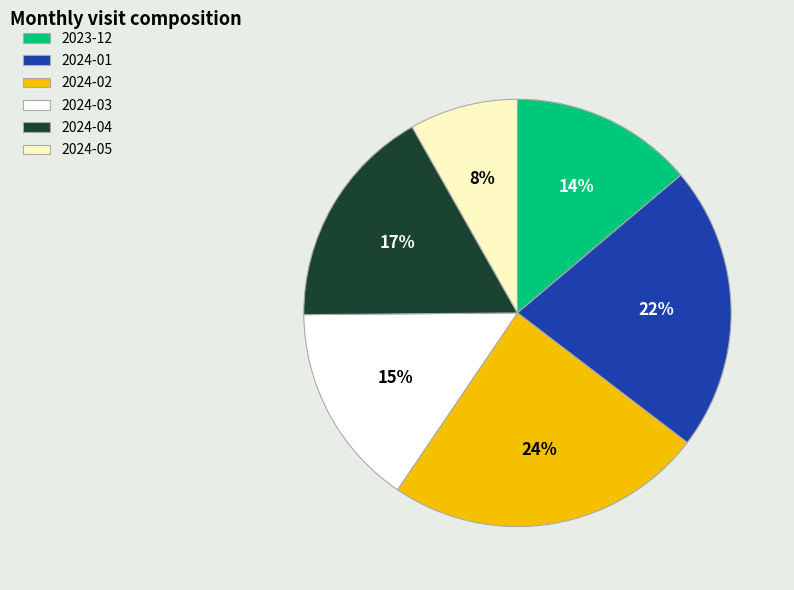

Which category has the biggest portion of the pie?

2024-02